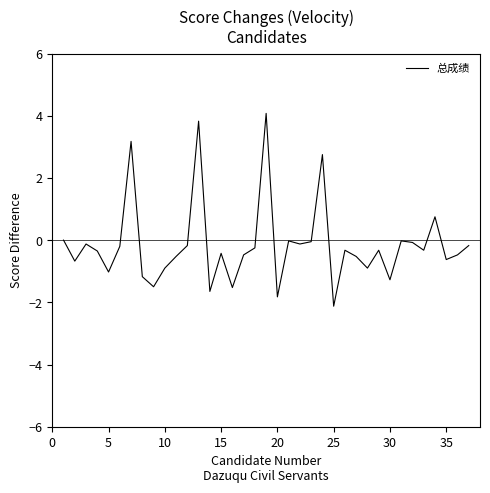

What is the difference between the maximum and minimum values?

6.2